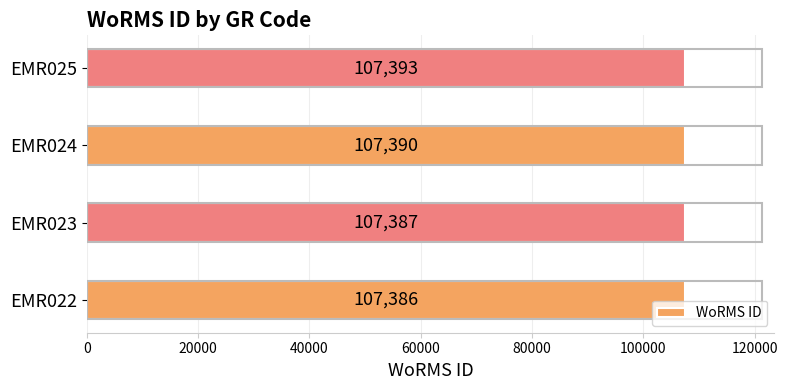

Which has a higher value, EMR023 or EMR025?

EMR025